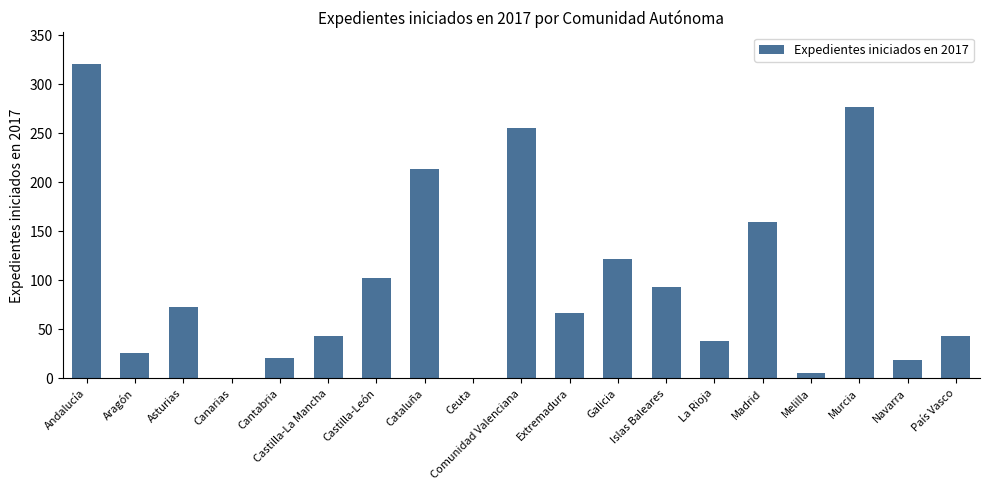

What is the approximate value at Galicia?

122